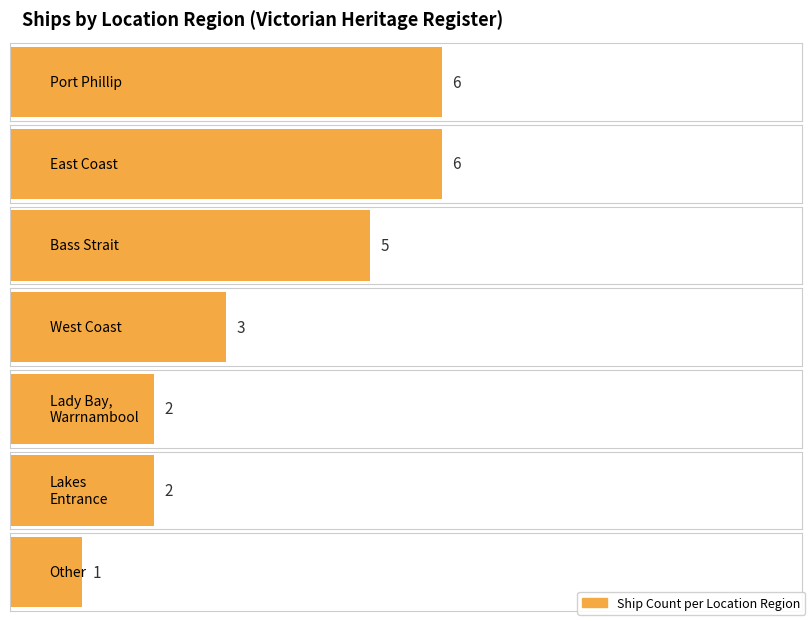

What is the value of the 1st bar from the left?

6